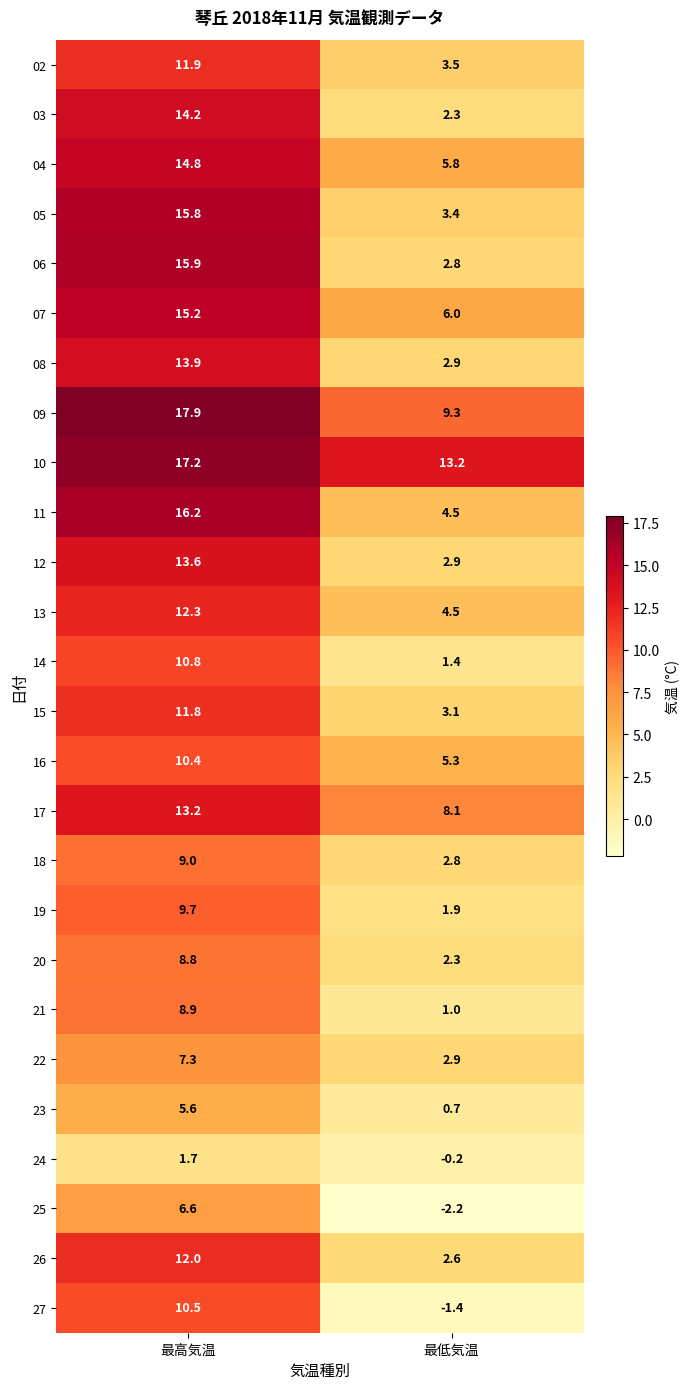

What value does the 10 series have at 最高気温?

17.2